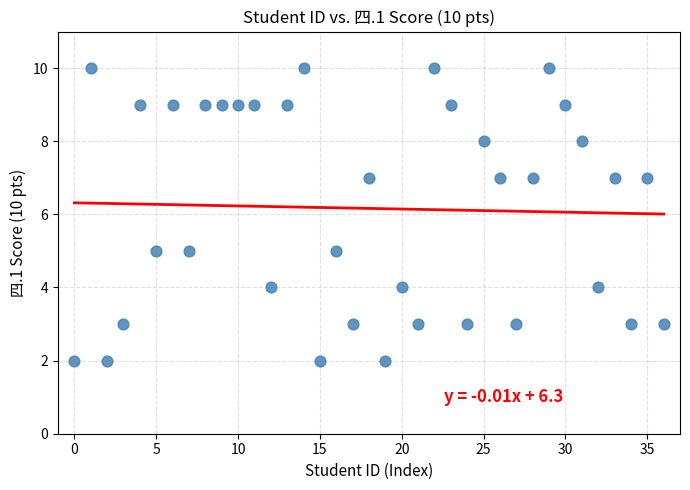

What is the range of Y values (max minus min)?

8